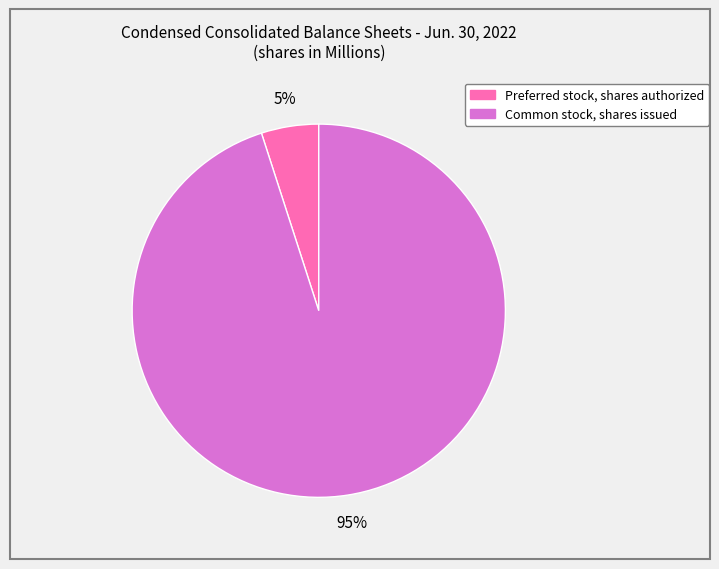

True or false: Common stock, shares issued accounts for 83% of the total.

False